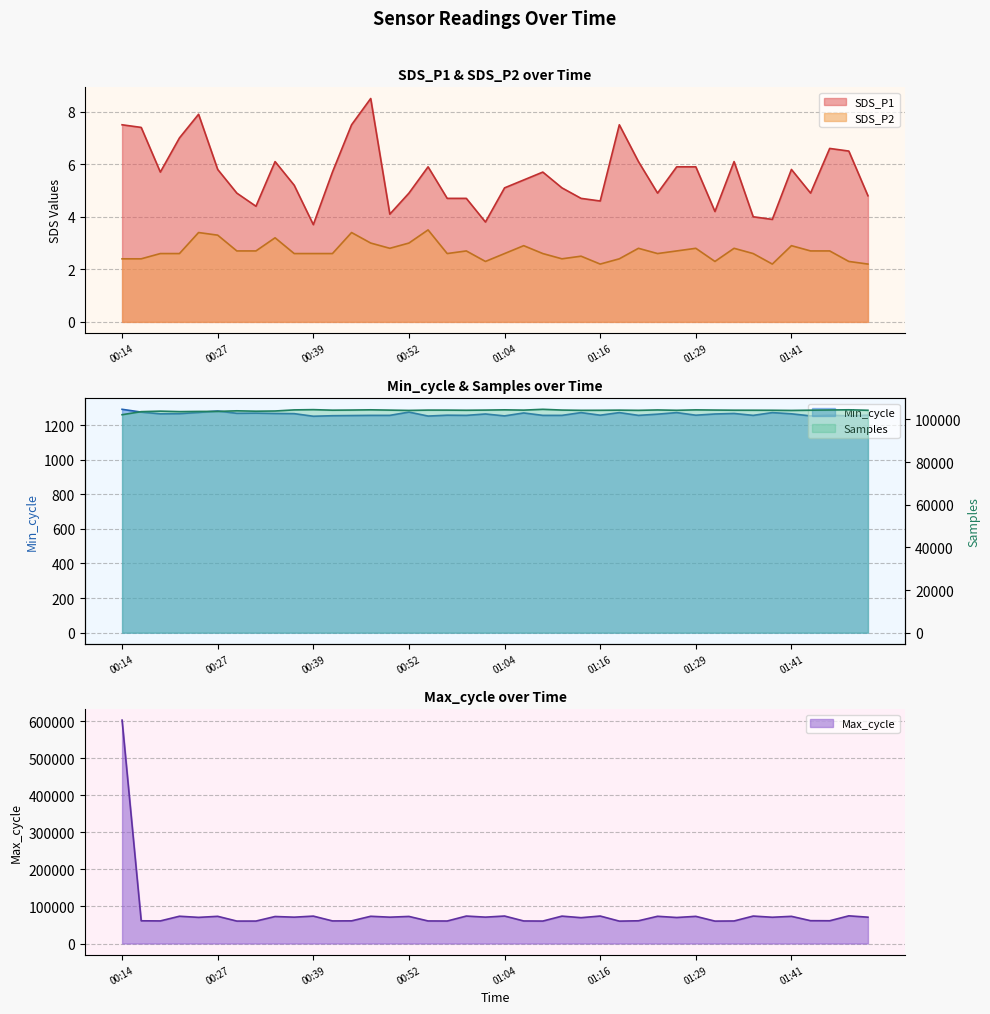

Reading right to left, list all the values displayed in this chart.

SDS_P1: 01:52=4.8	01:49=6.5	01:46=6.6	01:44=4.9	01:41=5.8	01:39=3.9	01:36=4.0	01:34=6.1	01:31=4.2	01:29=5.9	01:26=5.9	01:24=4.9	01:21=6.1	01:19=7.5	01:16=4.6	01:14=4.7	01:11=5.1	01:09=5.7	01:07=5.4	01:04=5.1	01:02=3.8	00:59=4.7	00:57=4.7	00:54=5.9	00:52=4.9	00:49=4.1	00:47=8.5	00:44=7.5	00:42=5.7	00:39=3.7	00:37=5.2	00:34=6.1	00:32=4.4	00:29=4.9	00:27=5.8	00:24=7.9	00:22=7.0	00:19=5.7	00:17=7.4	00:14=7.5
SDS_P2: 01:52=2.2	01:49=2.3	01:46=2.7	01:44=2.7	01:41=2.9	01:39=2.2	01:36=2.6	01:34=2.8	01:31=2.3	01:29=2.8	01:26=2.7	01:24=2.6	01:21=2.8	01:19=2.4	01:16=2.2	01:14=2.5	01:11=2.4	01:09=2.6	01:07=2.9	01:04=2.6	01:02=2.3	00:59=2.7	00:57=2.6	00:54=3.5	00:52=3.0	00:49=2.8	00:47=3.0	00:44=3.4	00:42=2.6	00:39=2.6	00:37=2.6	00:34=3.2	00:32=2.7	00:29=2.7	00:27=3.3	00:24=3.4	00:22=2.6	00:19=2.6	00:17=2.4	00:14=2.4
Samples: 01:52=104259.0	01:49=104486.0	01:46=104392.0	01:44=104299.0	01:41=104189.0	01:39=104262.0	01:36=104284.0	01:34=104291.0	01:31=104358.0	01:29=104446.0	01:26=104249.0	01:24=104414.0	01:21=104232.0	01:19=104322.0	01:16=104257.0	01:14=104235.0	01:11=104355.0	01:09=104707.0	01:07=104326.0	01:04=104463.0	01:02=104345.0	00:59=104271.0	00:57=104337.0	00:54=104343.0	00:52=104191.0	00:49=104334.0	00:47=104474.0	00:44=104368.0	00:42=104301.0	00:39=104554.0	00:37=104436.0	00:34=103917.0	00:32=103826.0	00:29=104009.0	00:27=103733.0	00:24=103721.0	00:22=103636.0	00:19=103855.0	00:17=103611.0	00:14=102178.0
Min_cycle: 01:52=1257.0	01:49=1253.0	01:46=1257.0	01:44=1253.0	01:41=1265.0	01:39=1272.0	01:36=1256.0	01:34=1267.0	01:31=1264.0	01:29=1257.0	01:26=1272.0	01:24=1263.0	01:21=1256.0	01:19=1272.0	01:16=1257.0	01:14=1272.0	01:11=1256.0	01:09=1256.0	01:07=1270.0	01:04=1253.0	01:02=1264.0	00:59=1256.0	00:57=1257.0	00:54=1252.0	00:52=1275.0	00:49=1256.0	00:47=1256.0	00:44=1255.0	00:42=1254.0	00:39=1251.0	00:37=1266.0	00:34=1267.0	00:32=1269.0	00:29=1268.0	00:27=1281.0	00:24=1273.0	00:22=1266.0	00:19=1265.0	00:17=1275.0	00:14=1291.0
Max_cycle: 01:52=71048.0	01:49=74668.0	01:46=61410.0	01:44=61605.0	01:41=73326.0	01:39=70871.0	01:36=74057.0	01:34=60848.0	01:31=60461.0	01:29=73293.0	01:26=70206.0	01:24=73474.0	01:21=61334.0	01:19=60405.0	01:16=74135.0	01:14=69713.0	01:11=73898.0	01:09=60594.0	01:07=60860.0	01:04=74158.0	01:02=71161.0	00:59=74082.0	00:57=60719.0	00:54=60888.0	00:52=73076.0	00:49=71071.0	00:47=73498.0	00:44=61140.0	00:42=60962.0	00:39=73938.0	00:37=71078.0	00:34=72862.0	00:32=60578.0	00:29=60553.0	00:27=73366.0	00:24=70532.0	00:22=73593.0	00:19=60969.0	00:17=61311.0	00:14=602578.0